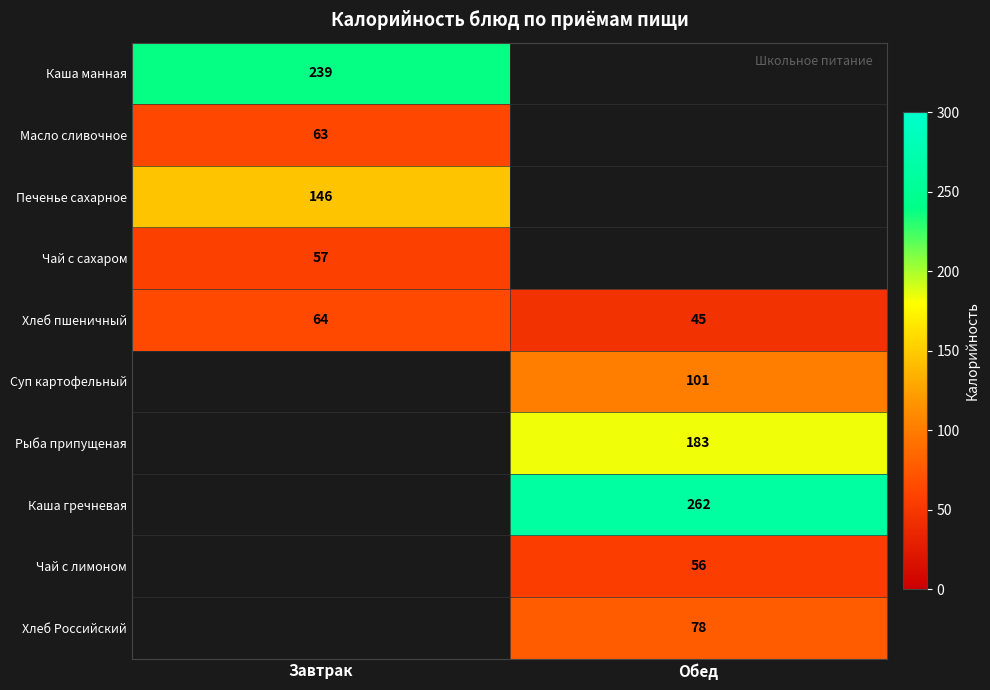

Is it true that Суп картофельный equals 133 at Обед?

False